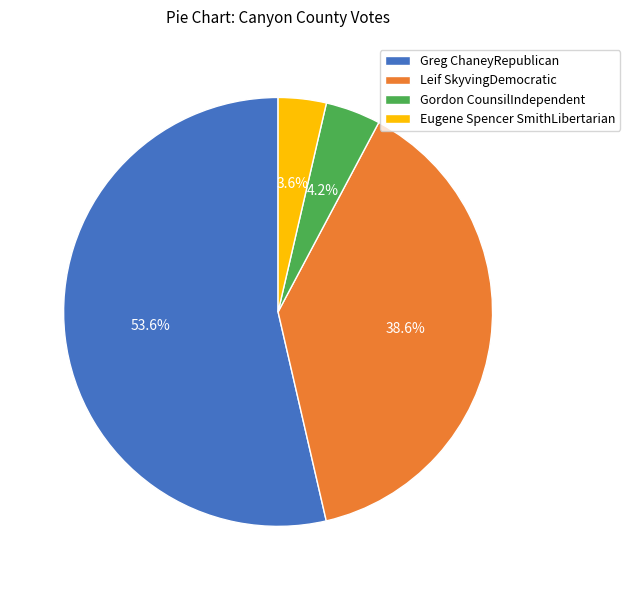

To the nearest percent, what is the combined percentage of Gordon CounsilIndependent and Leif SkyvingDemocratic?

43%